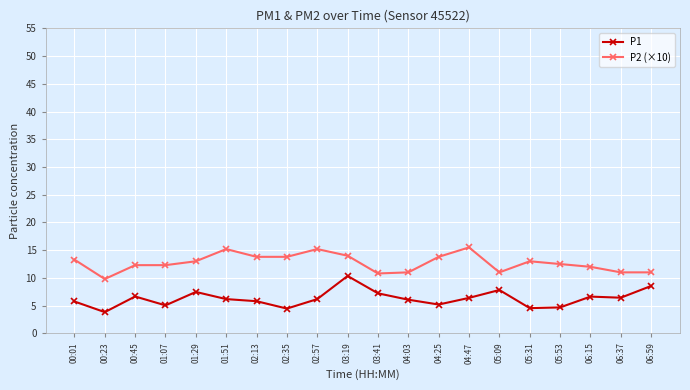

Where does the P2 (×10) series first go above 13?

00:01